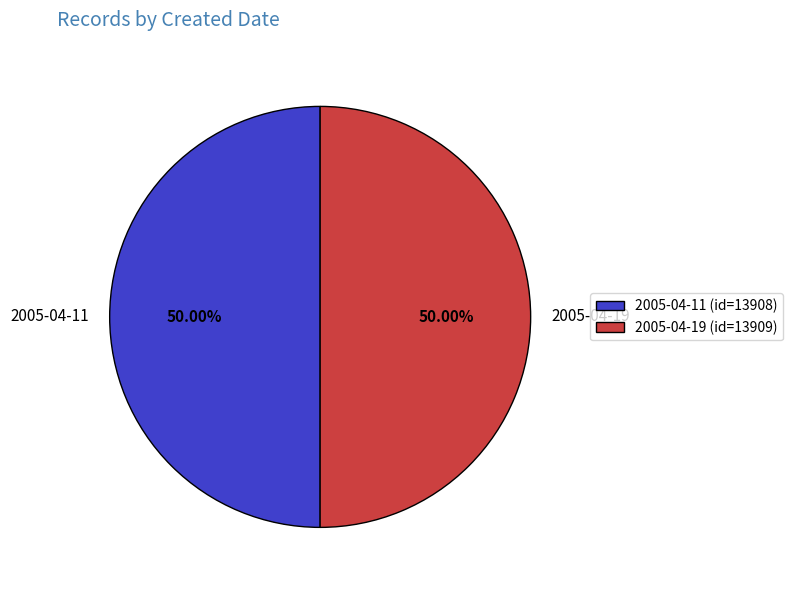

Do 2005-04-19 and 2005-04-11 together represent more than half of the pie?

Yes